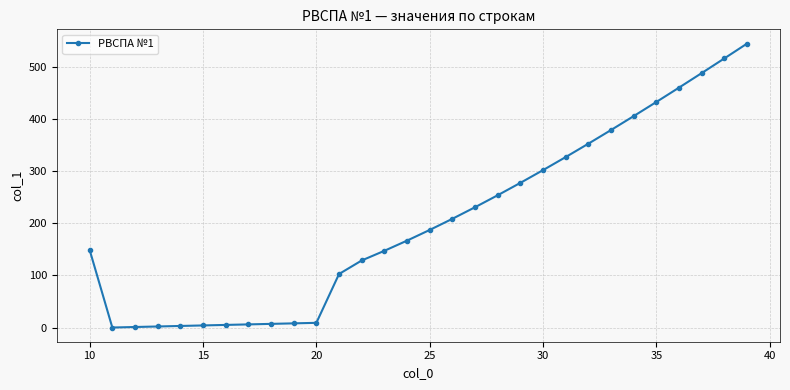

What is the value of the 16th point from the left?

187.4